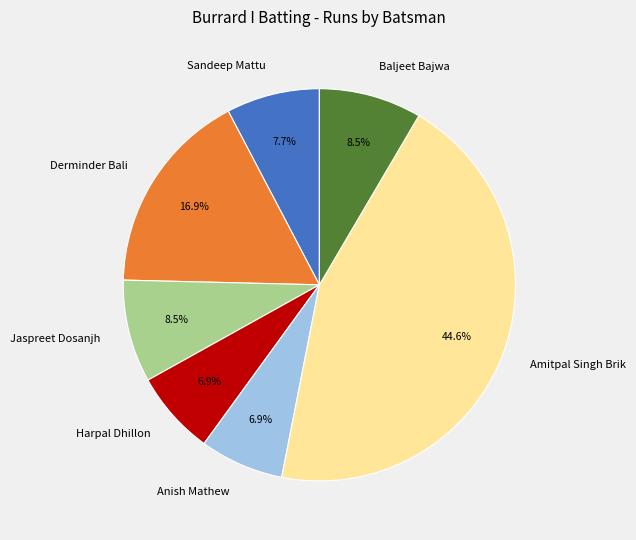

Is there a majority slice in this chart?

No